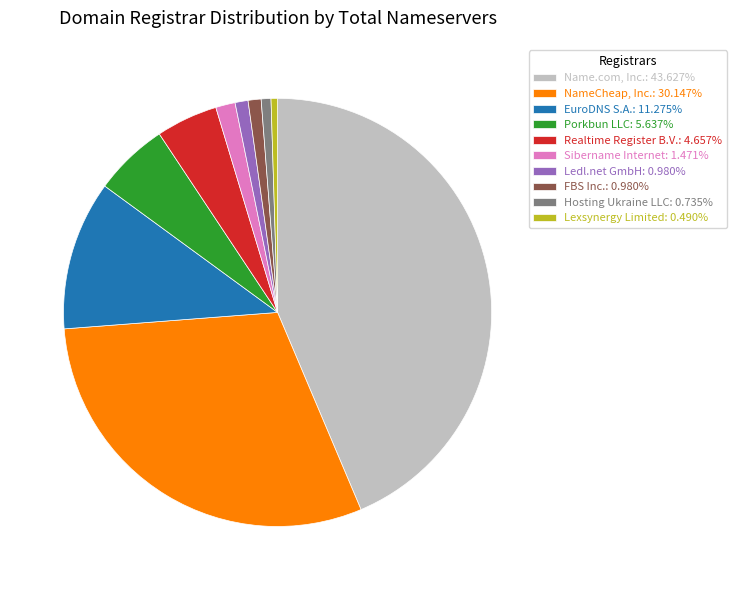

Do FBS Inc.: 0.980% and NameCheap, Inc.: 30.147% together represent more than half of the pie?

No